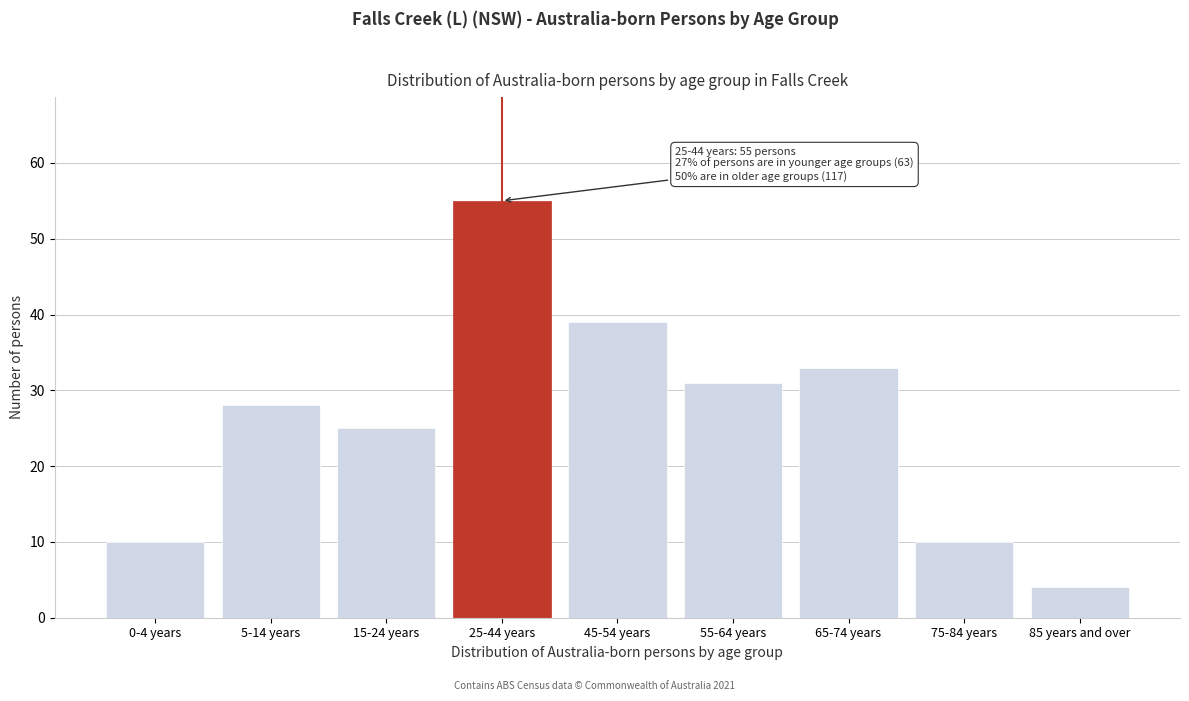

Reading left to right, extract all data points from this chart.

0-4 years=10	5-14 years=28	15-24 years=25	25-44 years=55	45-54 years=39	55-64 years=31	65-74 years=33	75-84 years=10	85 years and over=4